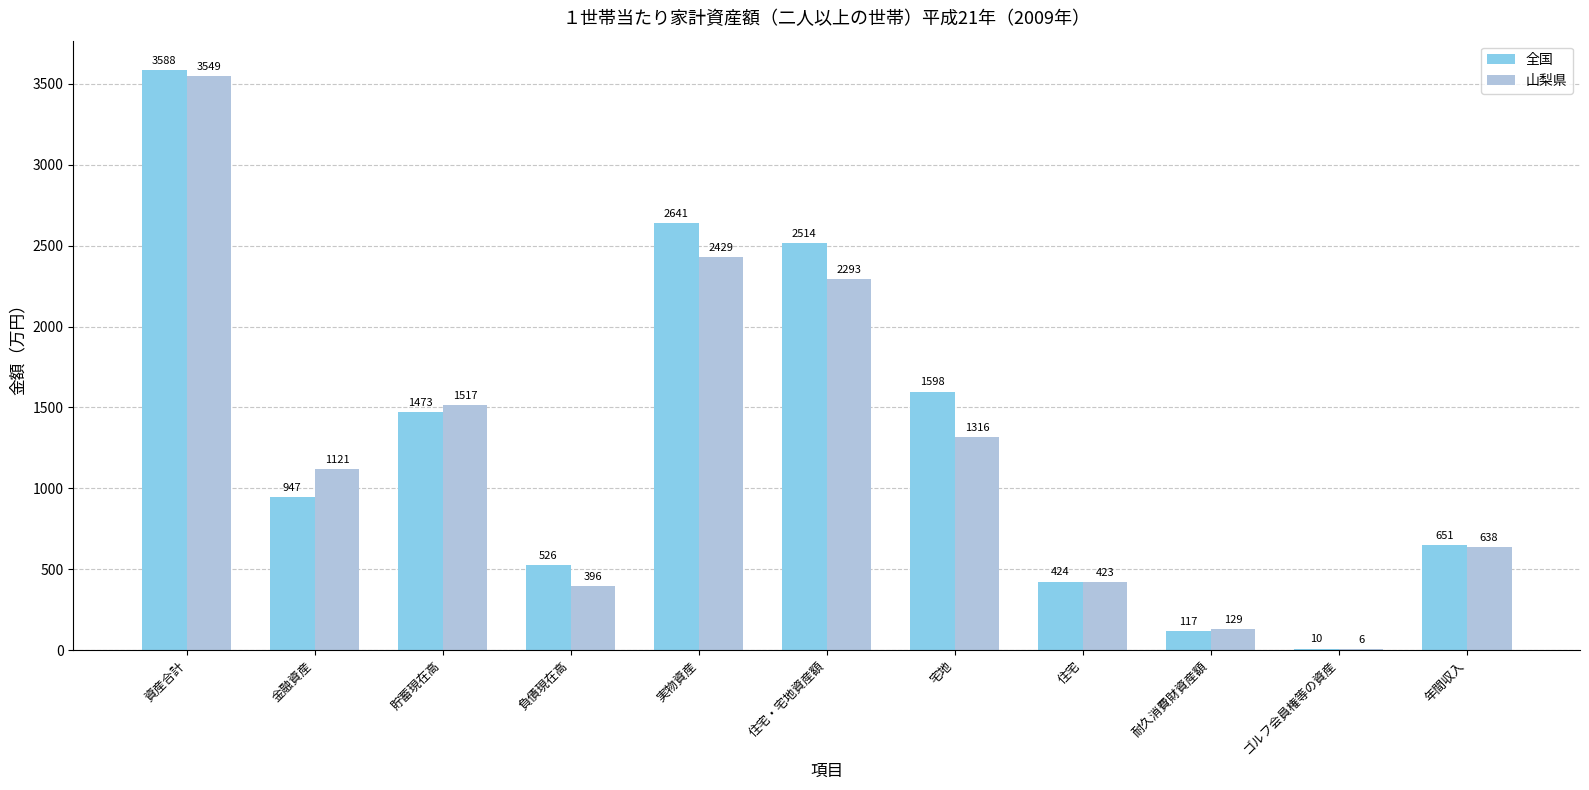

What is the average value of the 山梨県 series?

1256